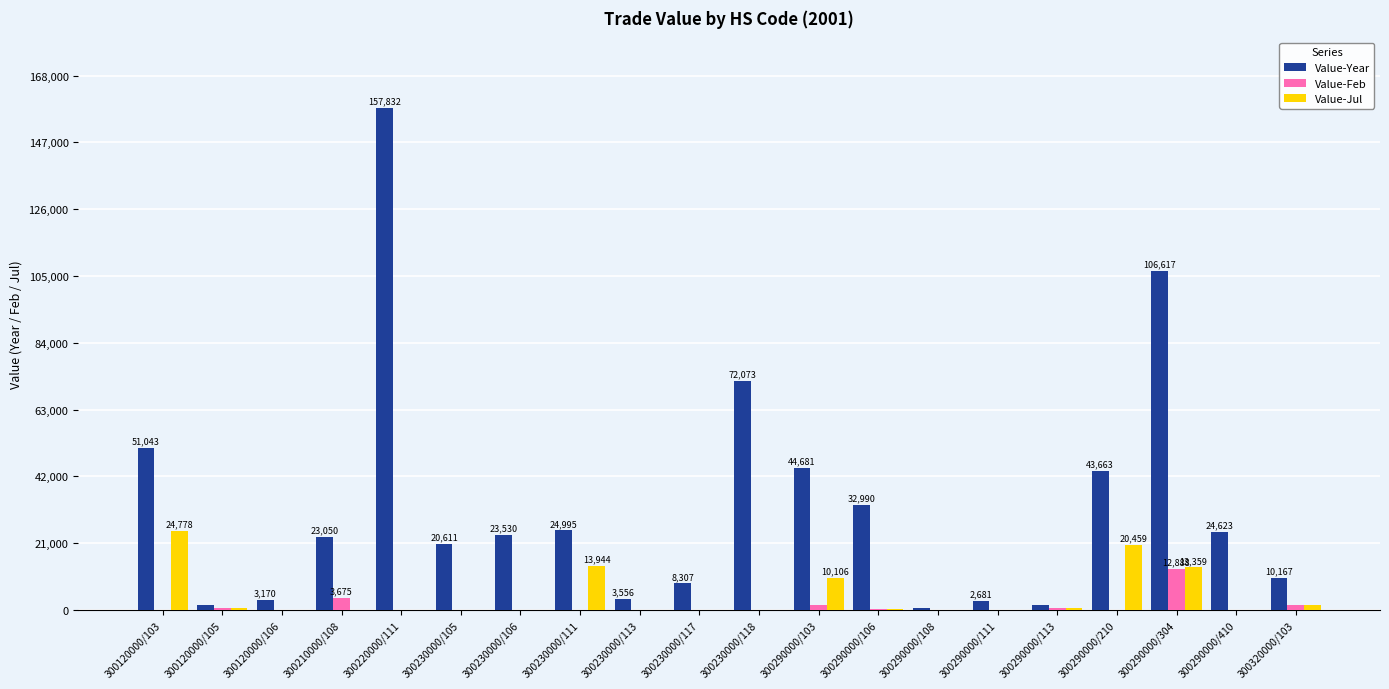

Where does the Value-Year series first go above 23530?

300120000/103